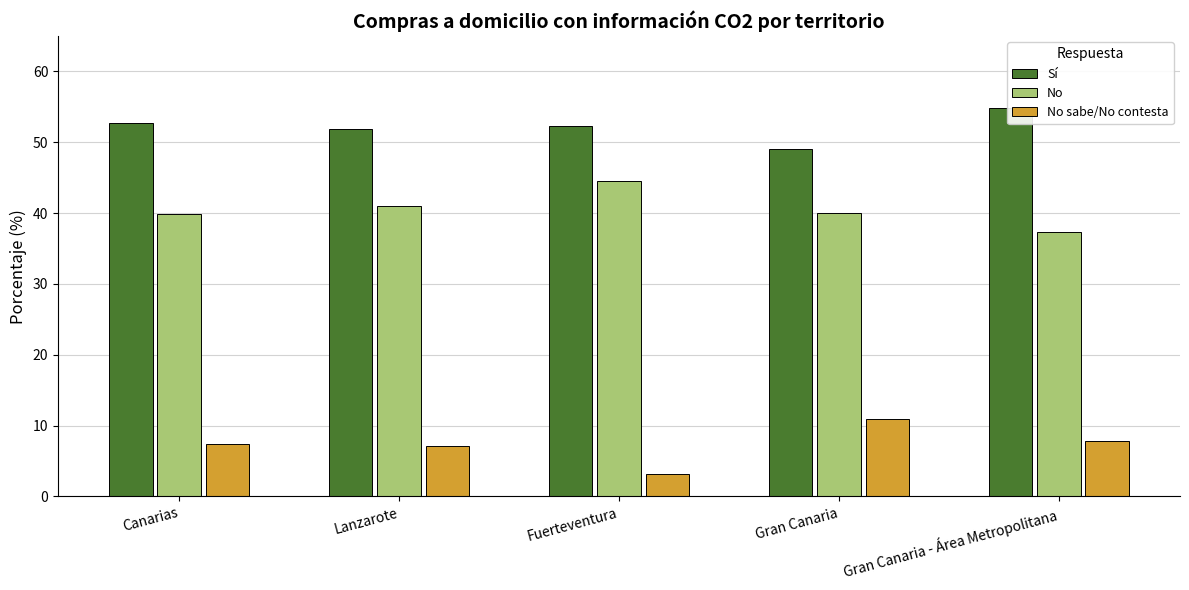

What is the difference between the highest and lowest values at Lanzarote?

44.7